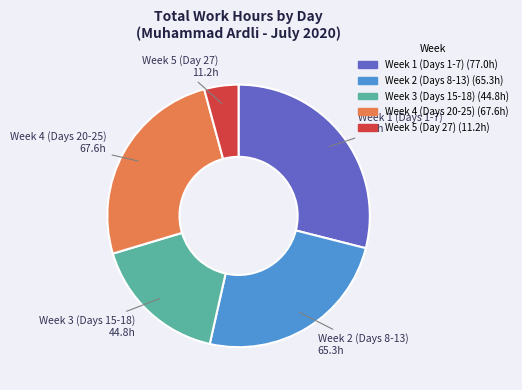

Count the number of slices in the pie.

5